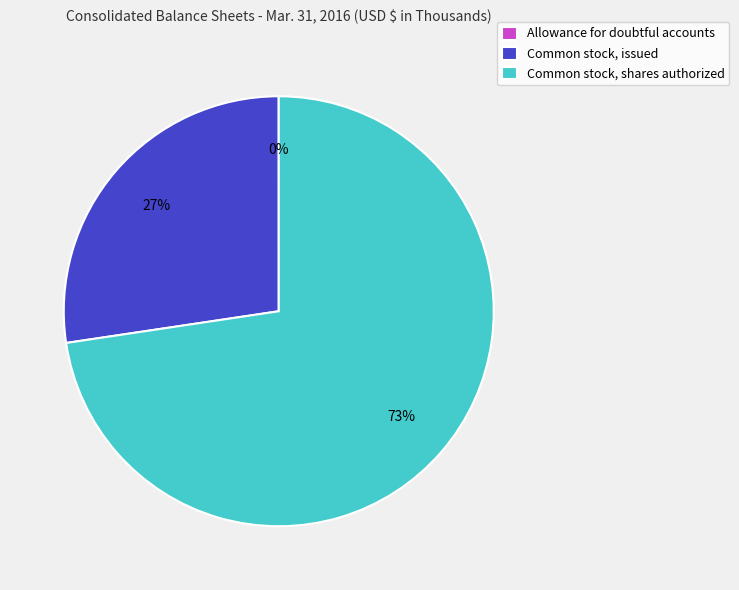

Do Common stock, shares authorized and Common stock, issued together represent more than half of the pie?

Yes